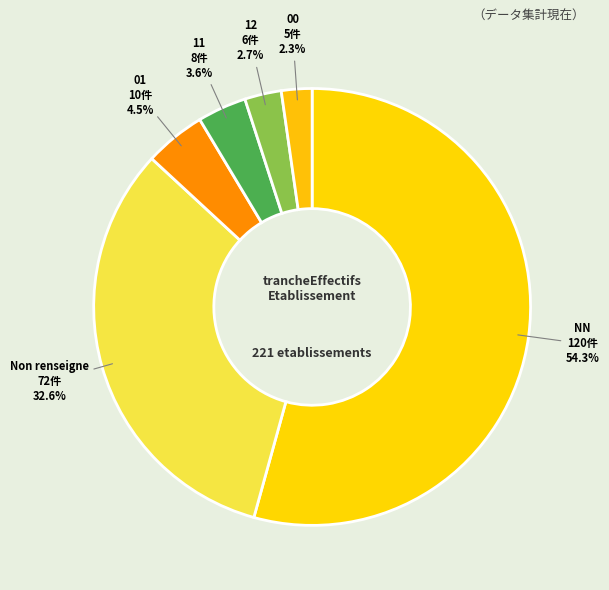

What is the majority slice?

NN